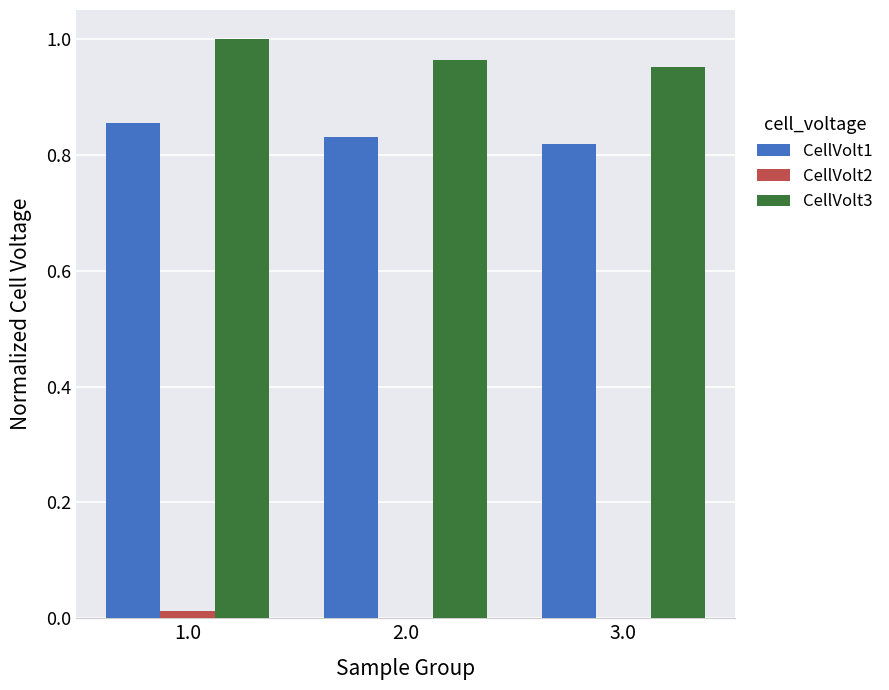

What is the sum of the CellVolt3 values at 3.0 and 2.0?

1.9